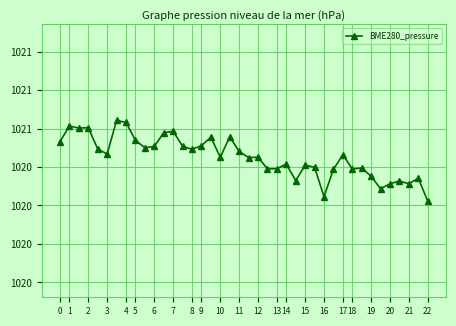

What is the greatest value displayed?

1020.6